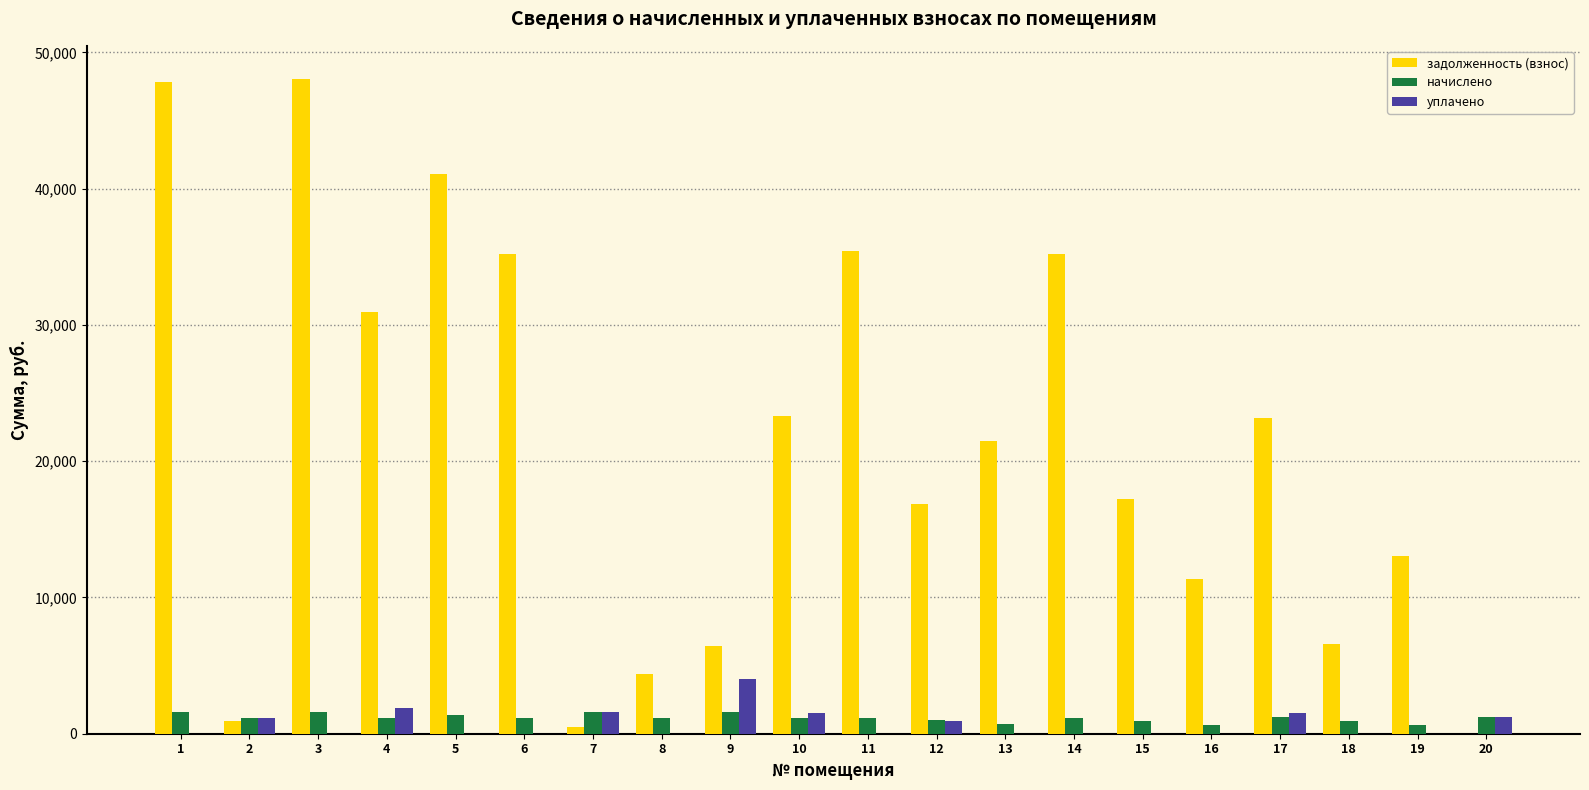

The уплачено series shows 1853.0 at 4. True or false?

True